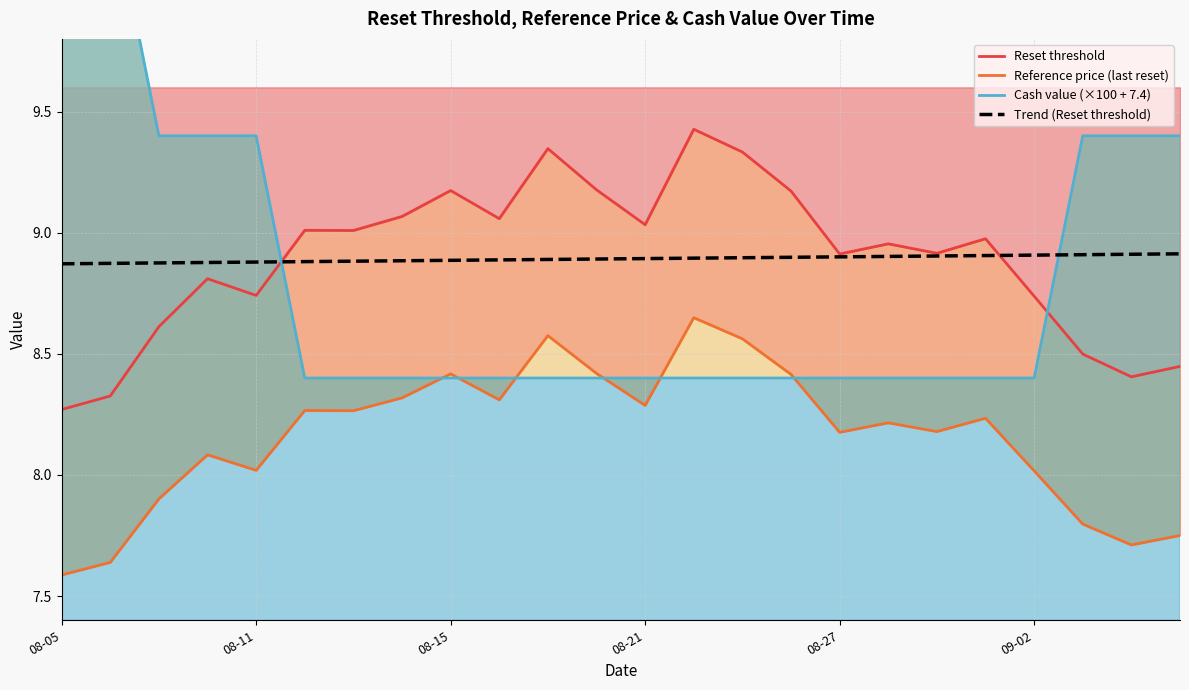

At which category does the chart reach its minimum across all series?

08-05